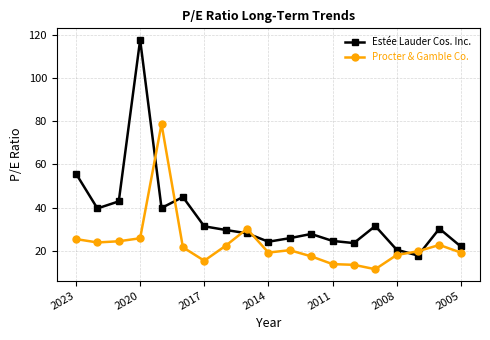

What is the maximum value for Procter & Gamble Co.?

78.7